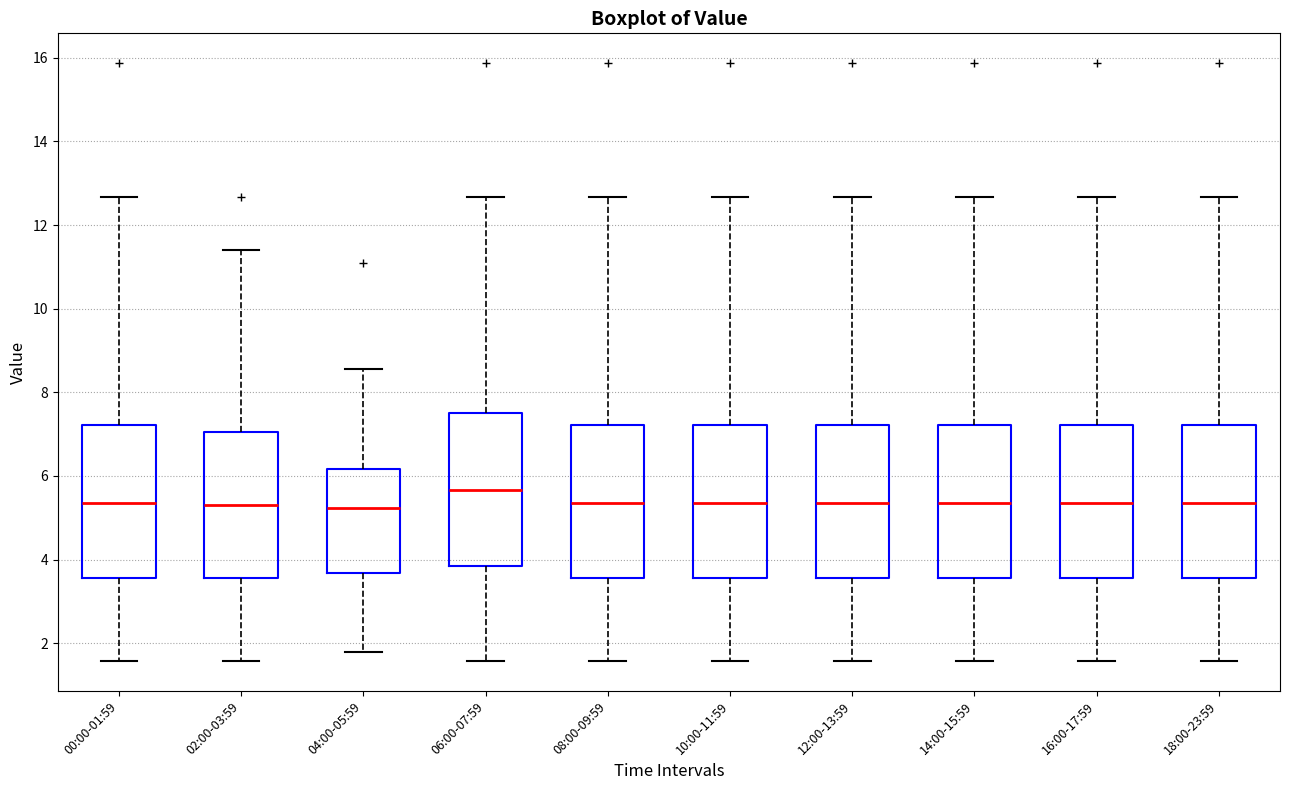

Reading left to right, transcribe this box plot: for each box, give where its median line is, the range the box spans, and where its two whiskers end, as read against the y-axis. The values are not printed on the chart, so give them approximately, as read against the axis.

00:00-01:59: median 5.4, box 3.6 to 7.2, whiskers 1.6 to 12.6
02:00-03:59: median 5.4, box 3.6 to 7.0, whiskers 1.6 to 11.4
04:00-05:59: median 5.2, box 3.6 to 6.2, whiskers 1.8 to 8.6
06:00-07:59: median 5.6, box 3.8 to 7.4, whiskers 1.6 to 12.6
08:00-09:59: median 5.4, box 3.6 to 7.2, whiskers 1.6 to 12.6
10:00-11:59: median 5.4, box 3.6 to 7.2, whiskers 1.6 to 12.6
12:00-13:59: median 5.4, box 3.6 to 7.2, whiskers 1.6 to 12.6
14:00-15:59: median 5.4, box 3.6 to 7.2, whiskers 1.6 to 12.6
16:00-17:59: median 5.4, box 3.6 to 7.2, whiskers 1.6 to 12.6
18:00-23:59: median 5.4, box 3.6 to 7.2, whiskers 1.6 to 12.6